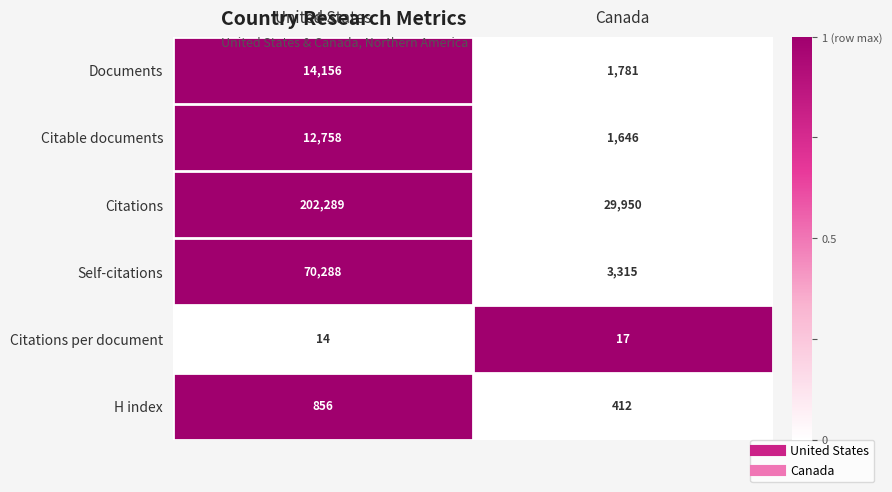

The Self-citations series shows 3315 at Canada. True or false?

True